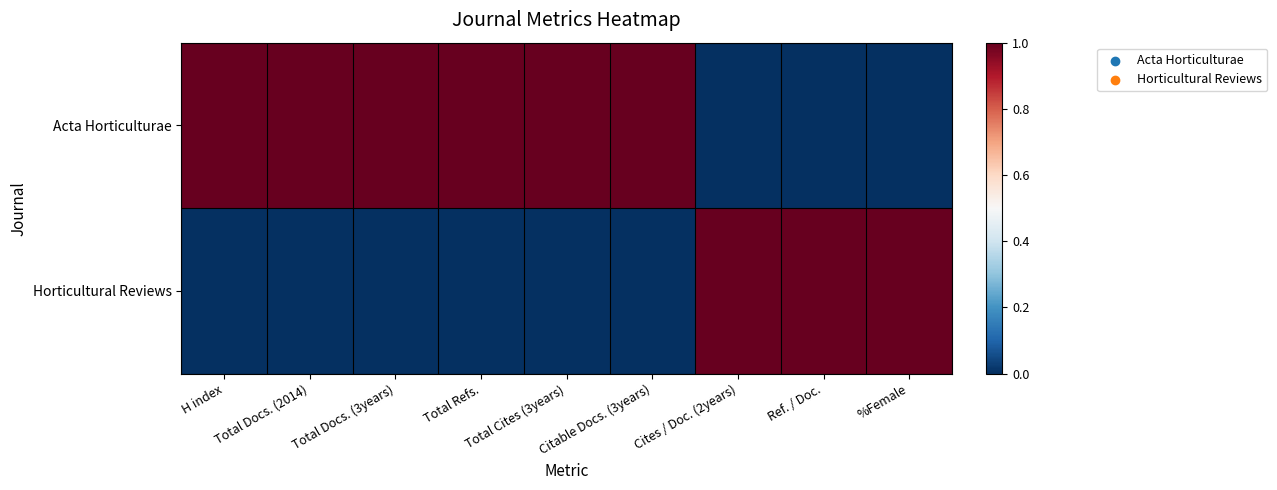

What is the spread (max minus min) of values at Ref. / Doc.?

1.0